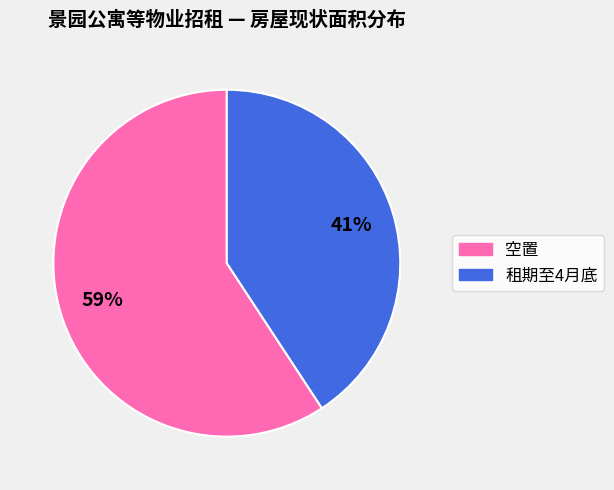

To the nearest percent, what is the average slice percentage?

50%